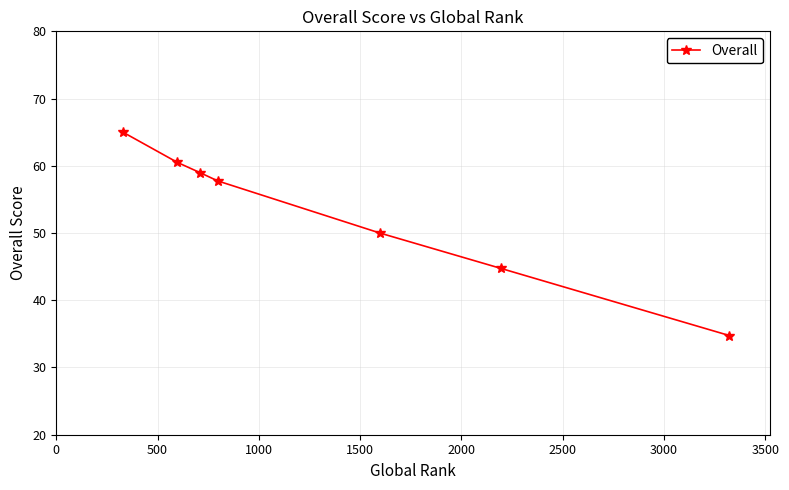

What is the smallest value displayed?

34.8